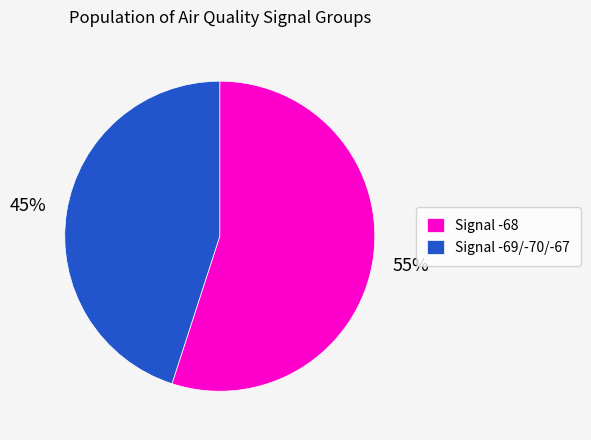

Is the sum of Signal -68 and Signal -69/-70/-67 greater than half?

Yes